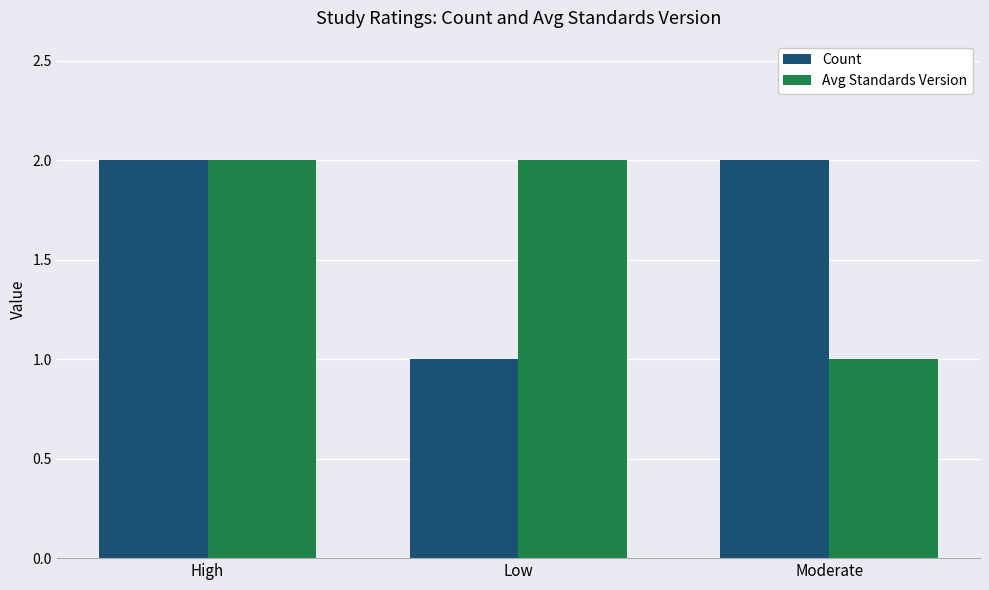

True or false: Count has a value of 1 at High.

False